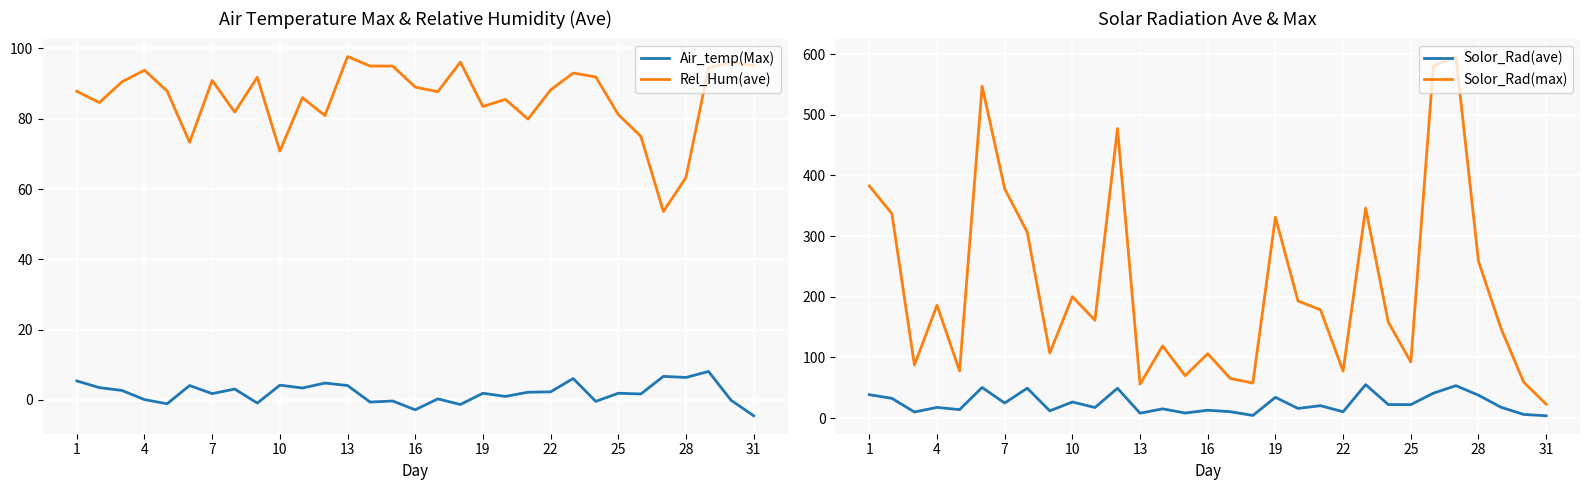

How many interior local valleys does the Solor_Rad(ave) series have?

11